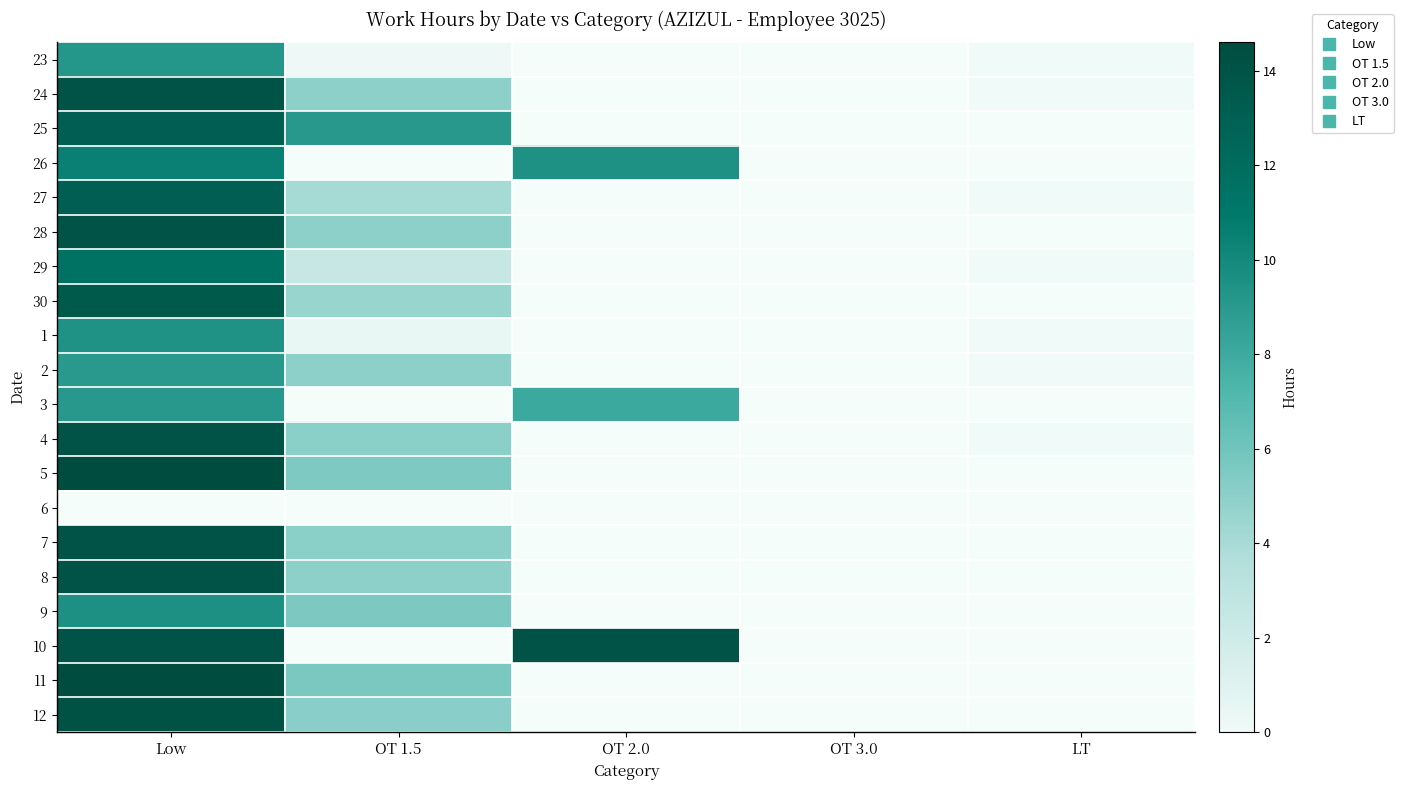

Between OT 3.0 and OT 1.5, which is larger?

OT 1.5